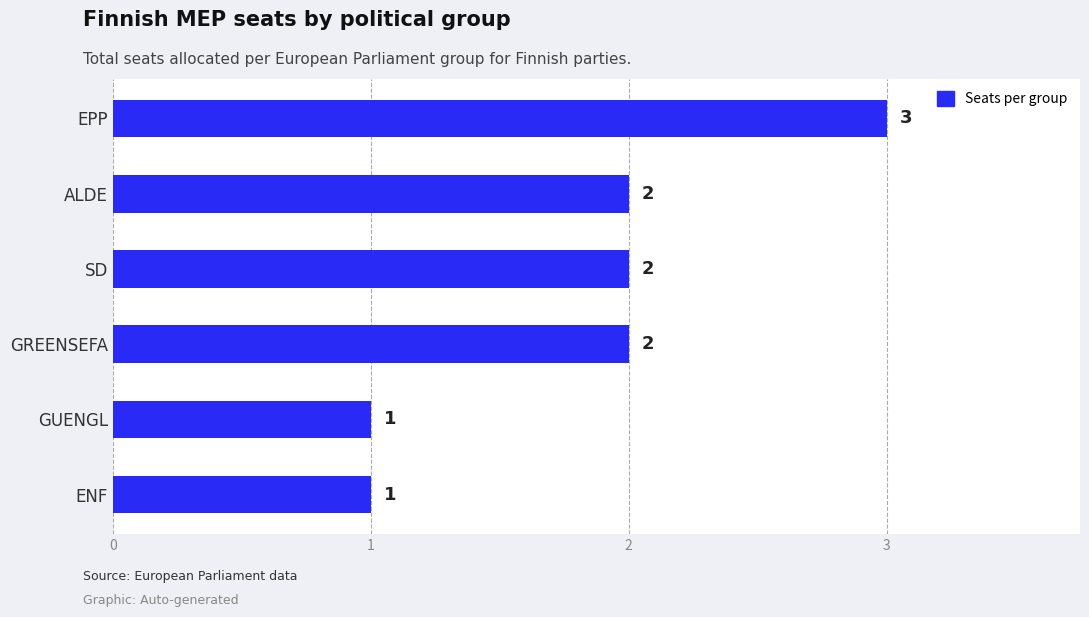

The chart shows a value of 3 at EPP. True or false?

True